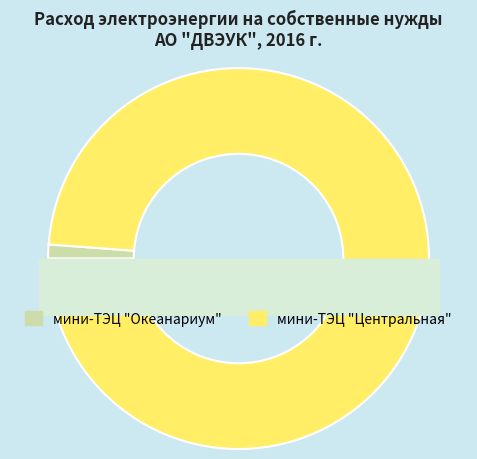

True or false: мини-ТЭЦ "Центральная" accounts for 89% of the total.

False